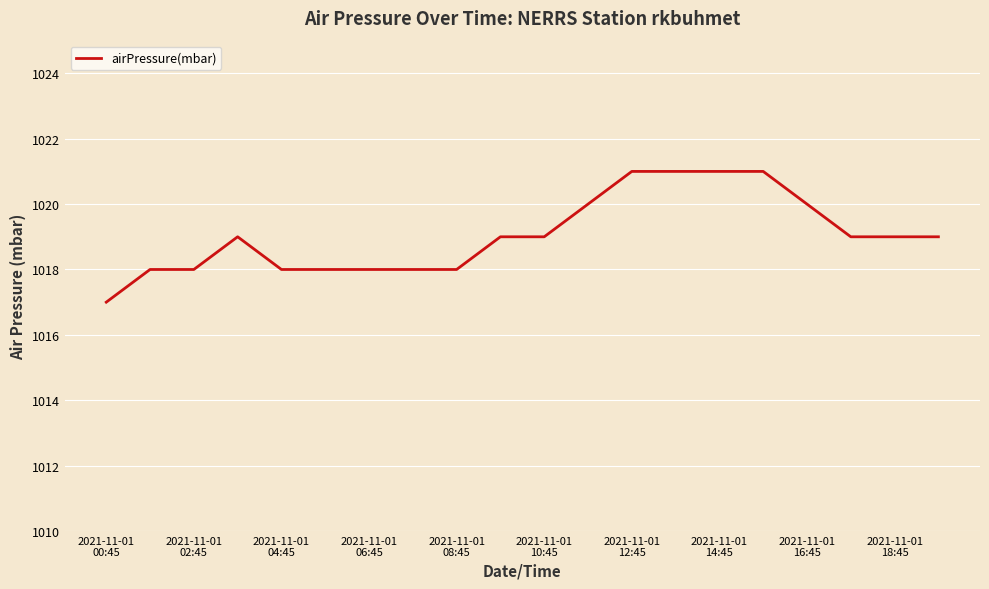

Reading left to right, list all the values displayed in this chart.

1017	1018	1018	1019	1018	1018	1018	1018	1018	1019	1019	1020	1021	1021	1021	1021	1020	1019	1019	1019